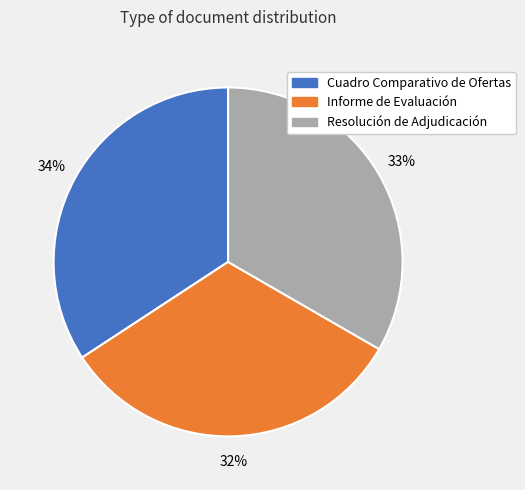

Do Resolución de Adjudicación and Informe de Evaluación together represent more than half of the pie?

Yes